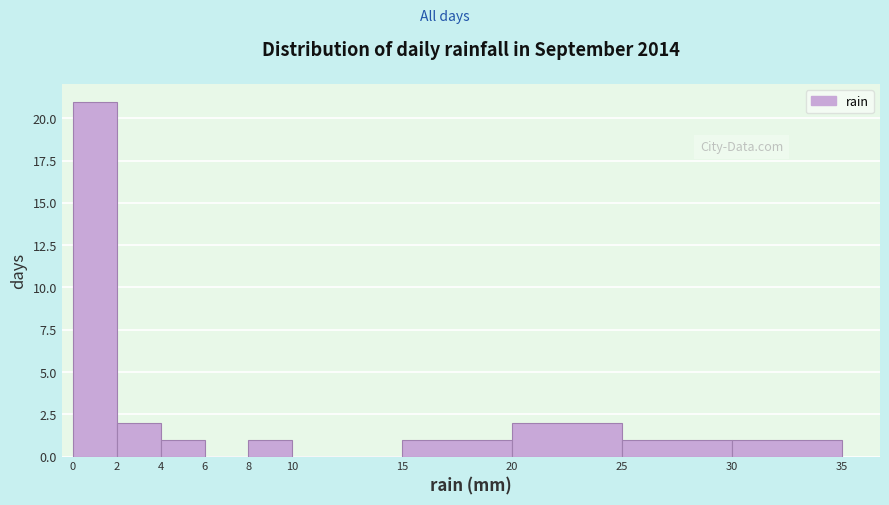

Which range on the x-axis has the tallest bar?

0 to 2